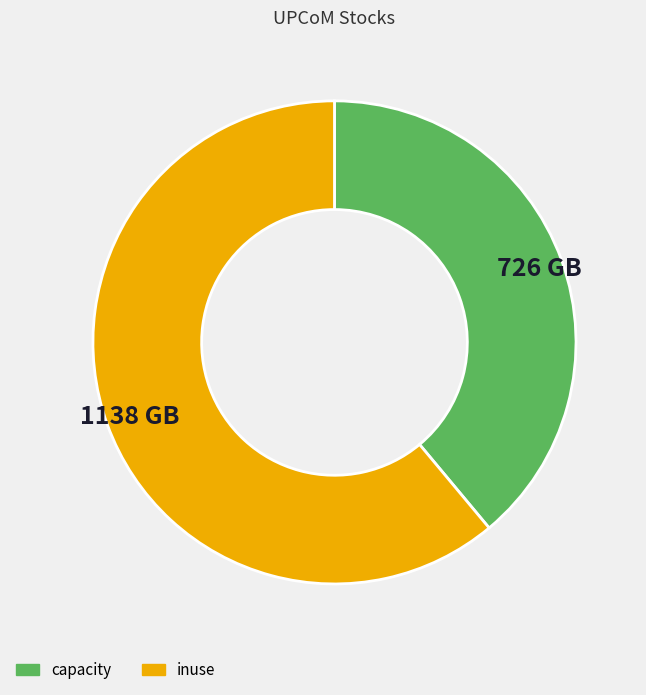

Is there a majority slice in this chart?

Yes